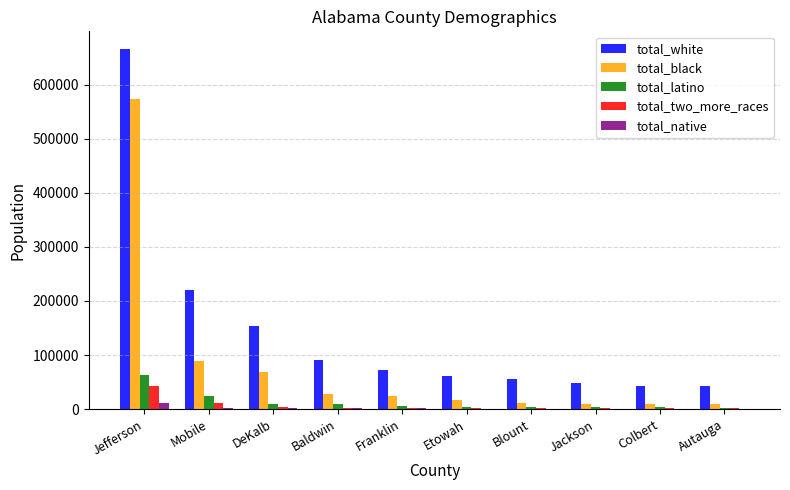

At which category is the sum across all series the highest?

Jefferson